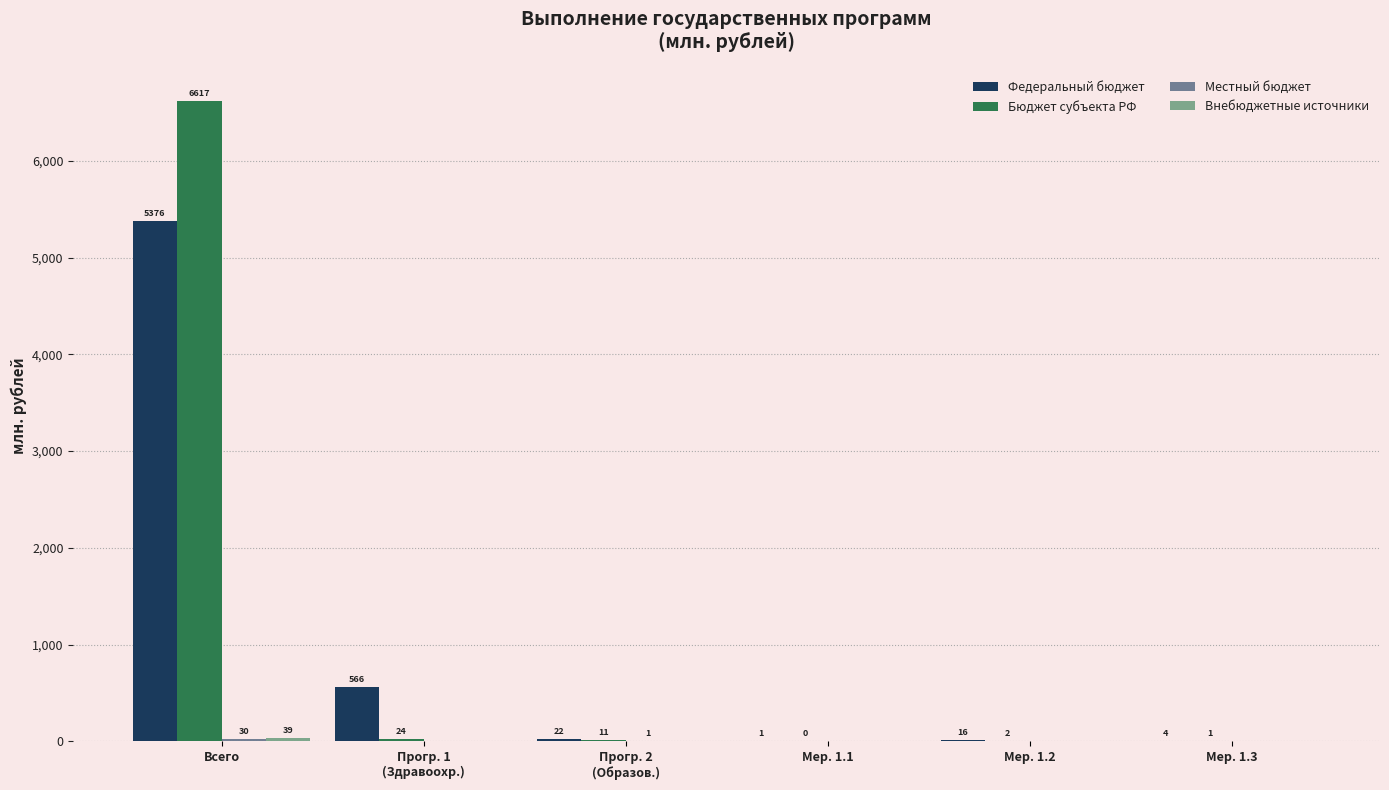

What is the difference between the Местный бюджет values at Мер. 1.1 and Всего?

29.7